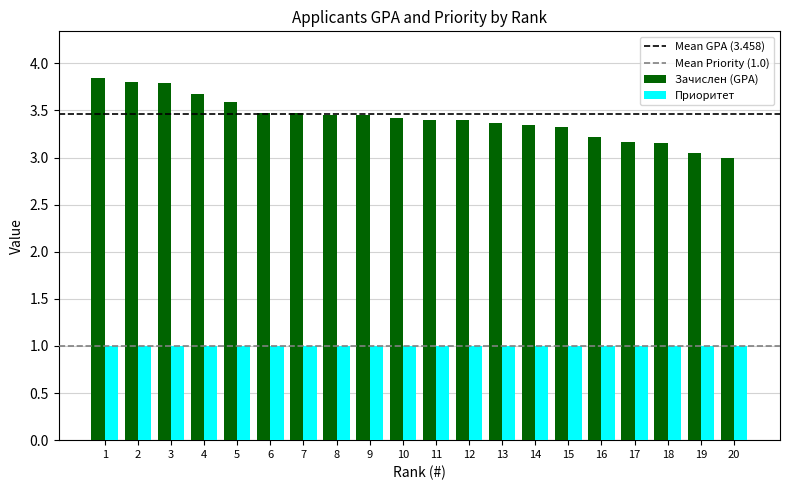

How many bars are there in total?

40